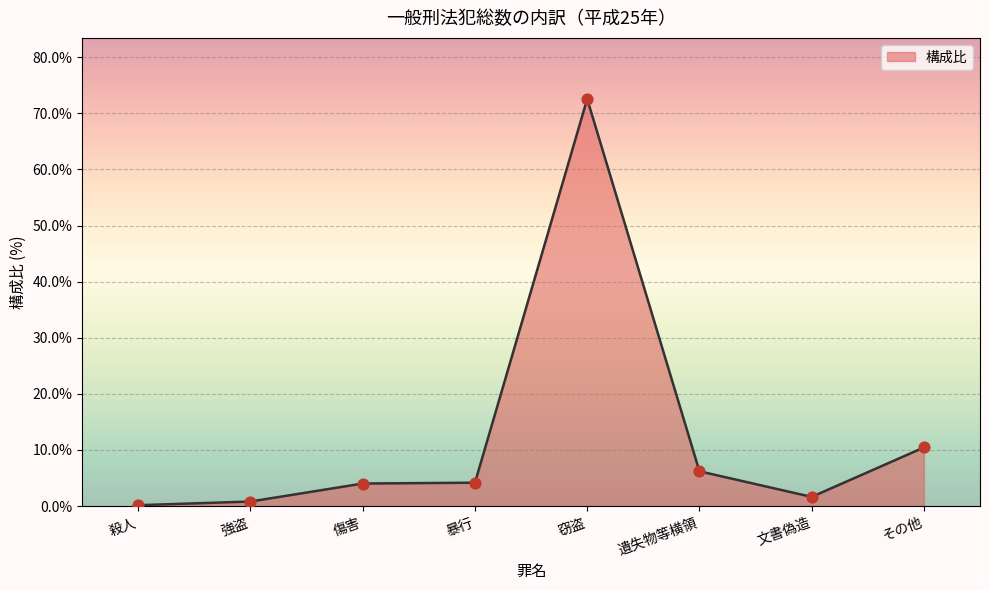

Between 遺失物等横領 and 殺人, which is larger?

遺失物等横領